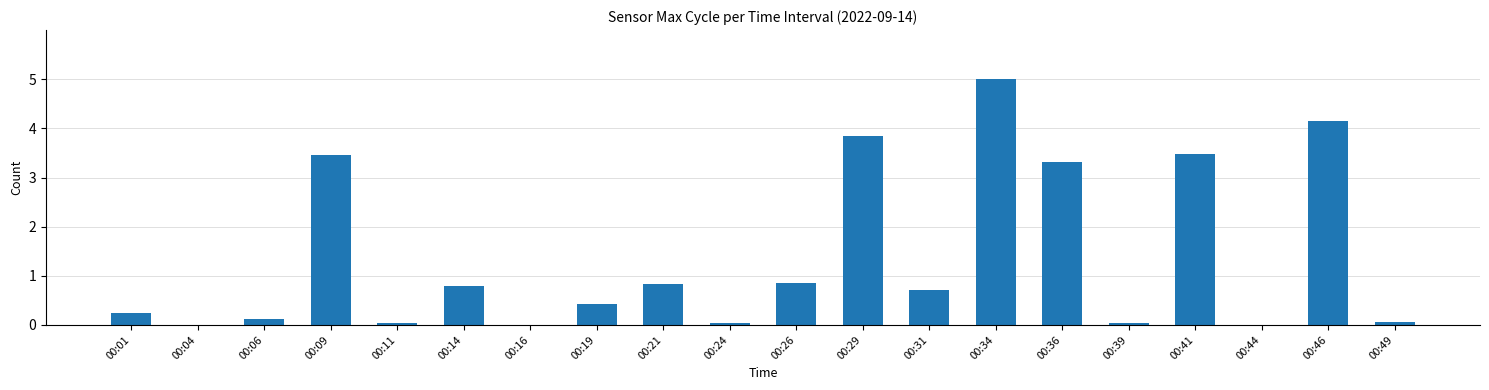

Are the bars grouped side by side (vs. stacked)?

No